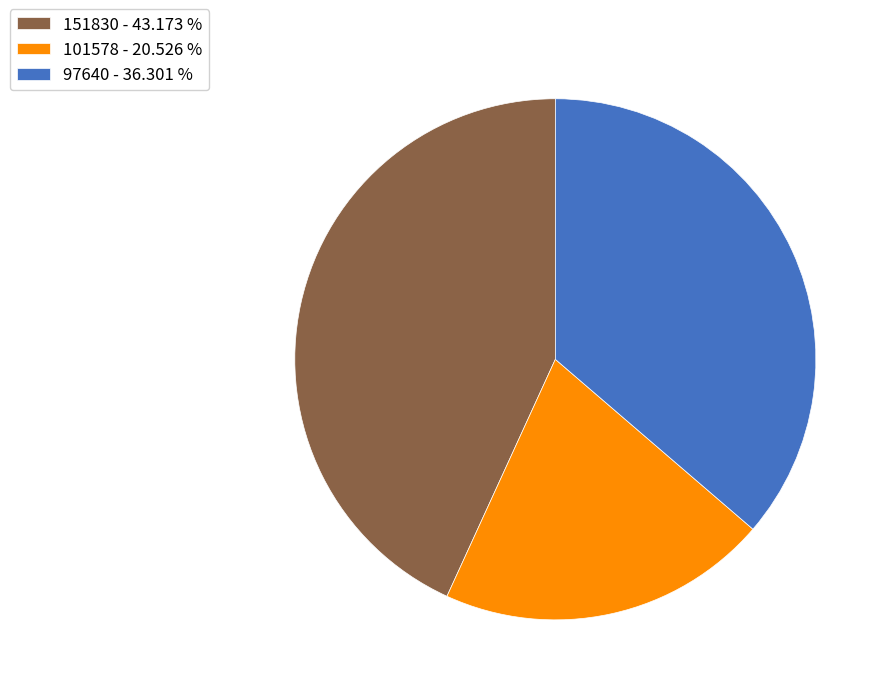

Combined, do 151830 - 43.173 % and 97640 - 36.301 % account for over 50%?

Yes